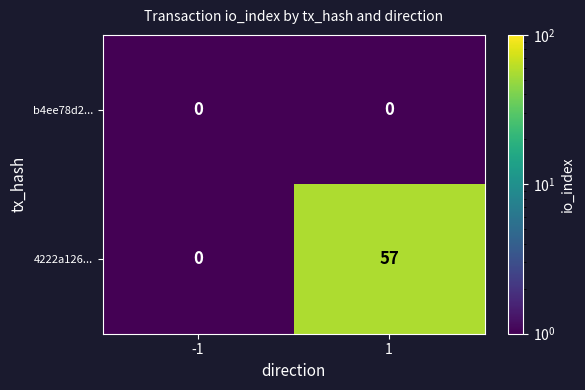

Reading left to right, what are all the values shown in this chart?

b4ee78d2...: 0	0
4222a126...: 0	57